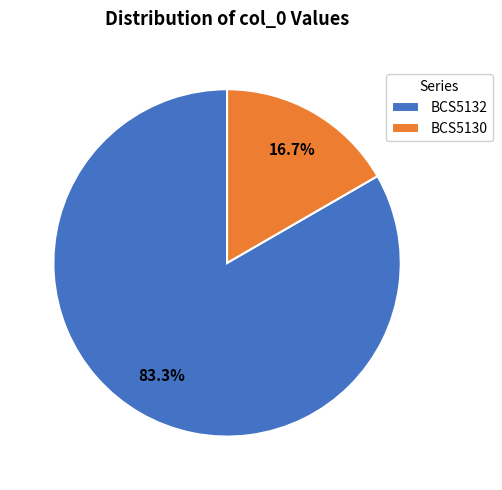

Is there a majority slice in this chart?

Yes